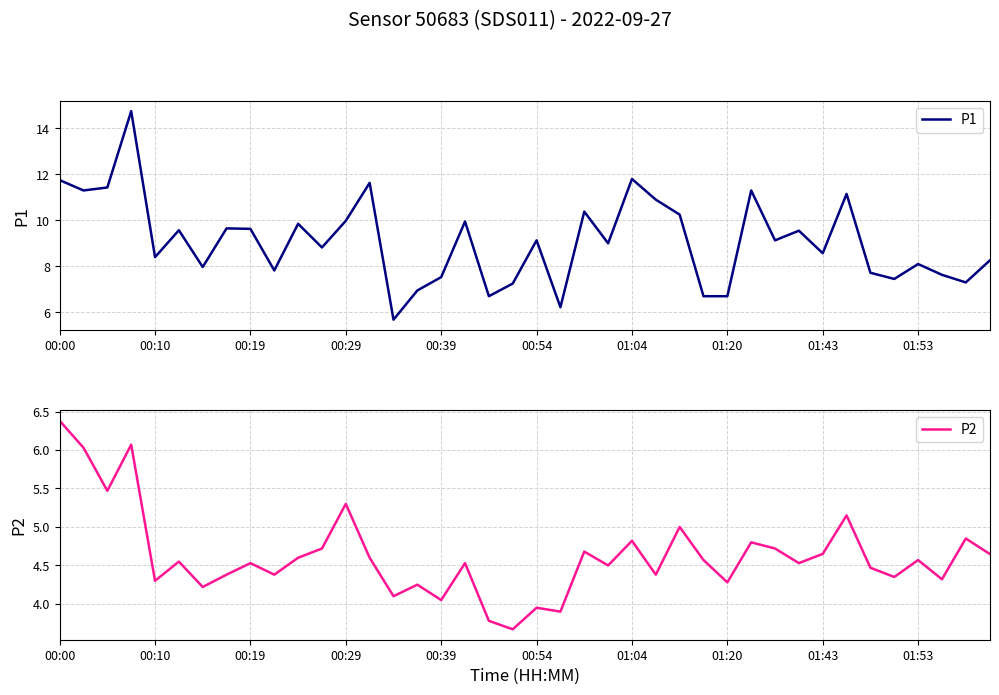

What value does the P1 series have at 31?

9.6